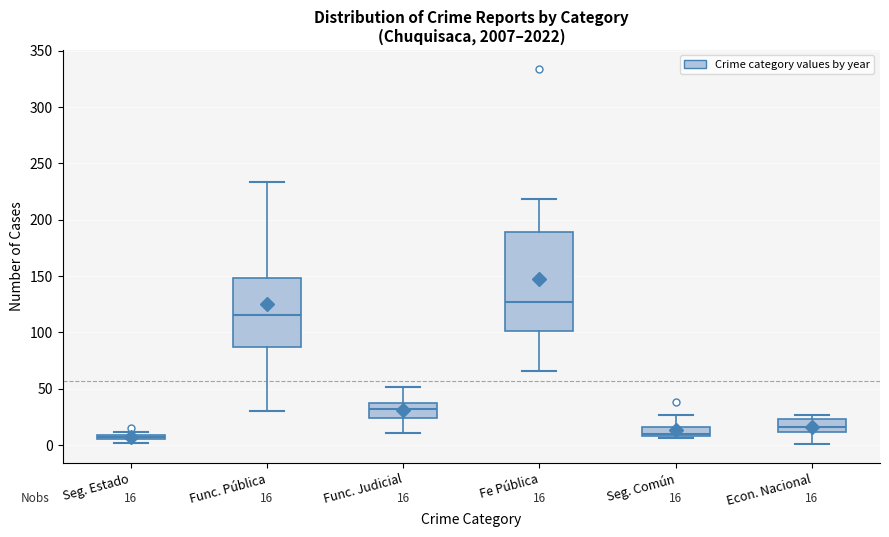

Comparing the boxes themselves (not the whiskers), which one is the tallest?

Fe Pública